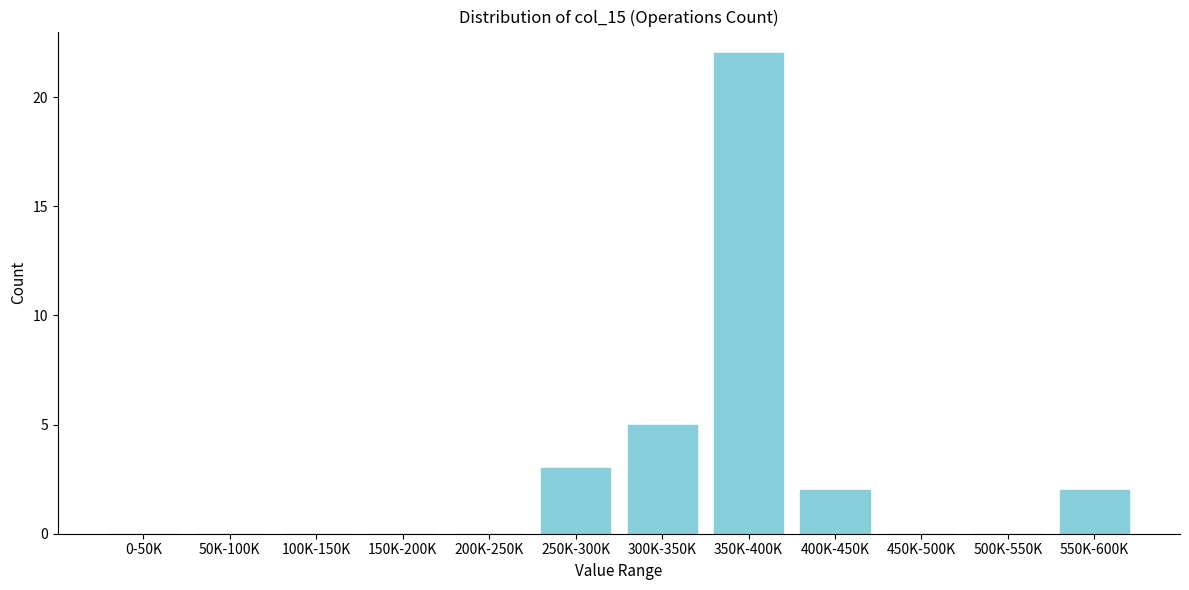

Reading right to left, extract all data points from this chart.

550K-600K=2	500K-550K=0	450K-500K=0	400K-450K=2	350K-400K=22	300K-350K=5	250K-300K=3	200K-250K=0	150K-200K=0	100K-150K=0	50K-100K=0	0-50K=0